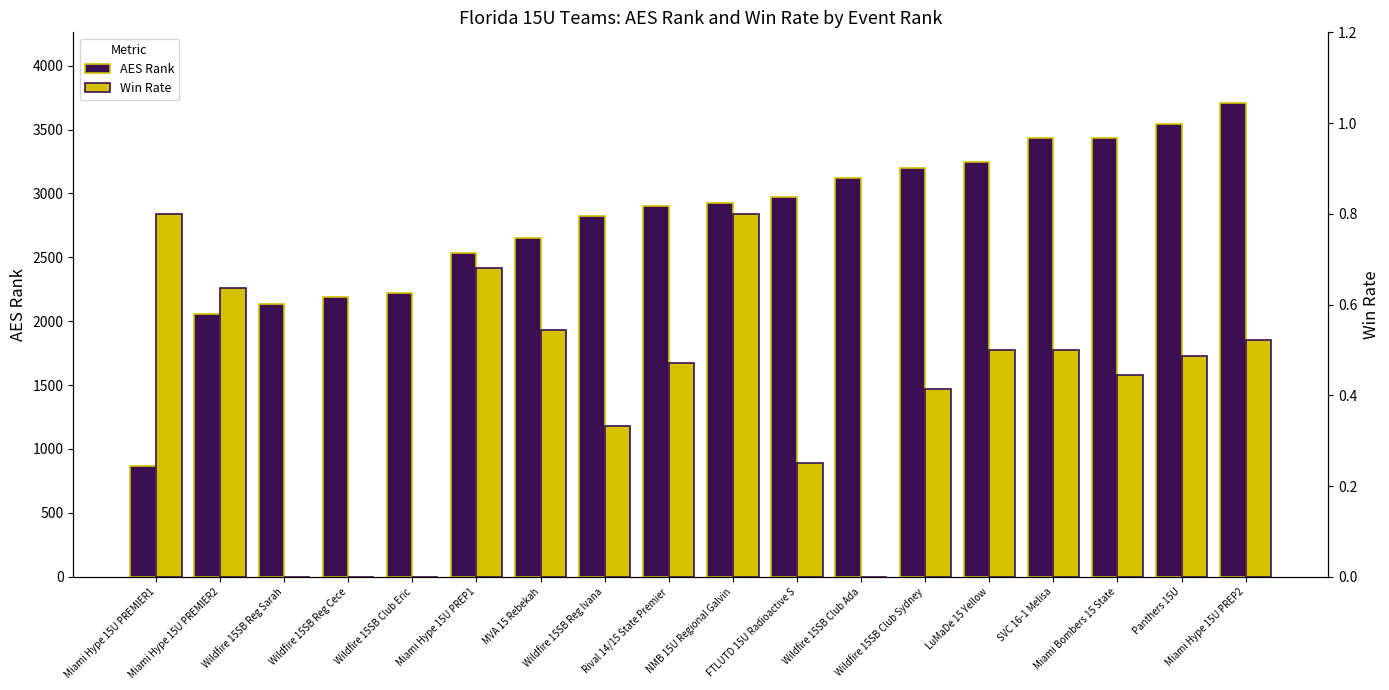

Rank the series at Wildfire 15SB Club Sydney from highest to lowest value.

AES Rank, Win Rate